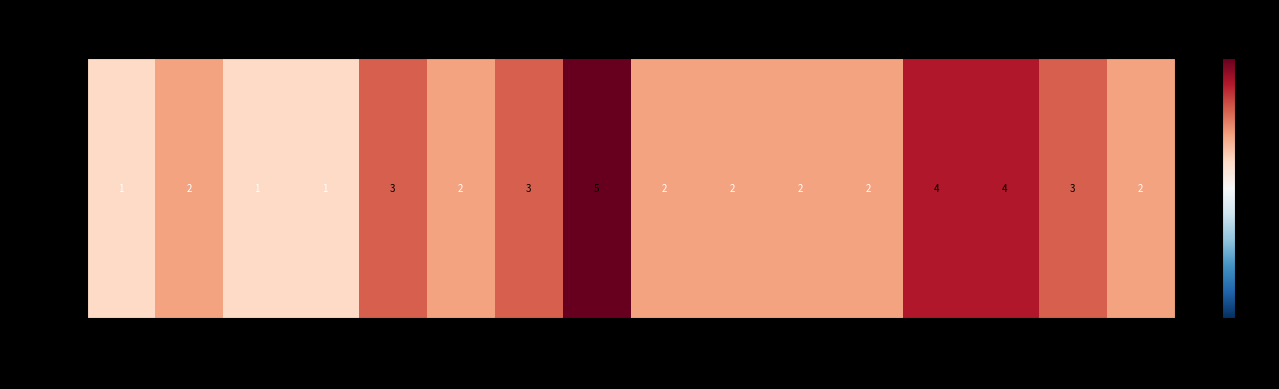

The value at 9 is 0.6. True or false?

False